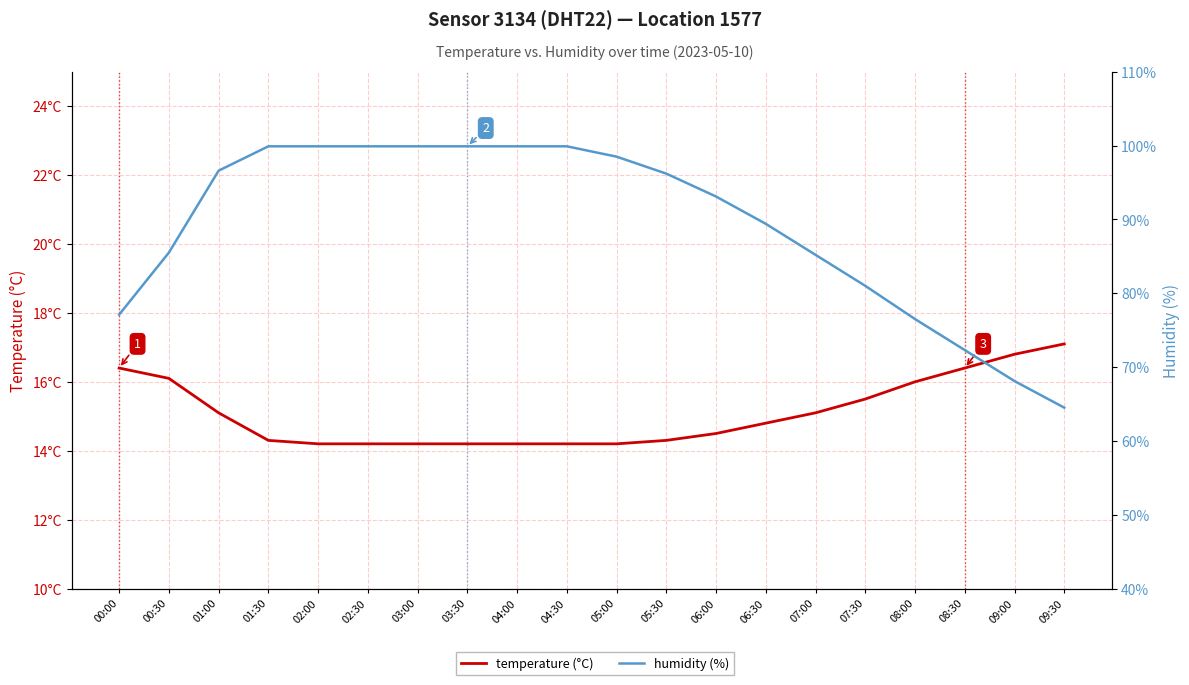

Which series has the largest total across all categories?

humidity (%)